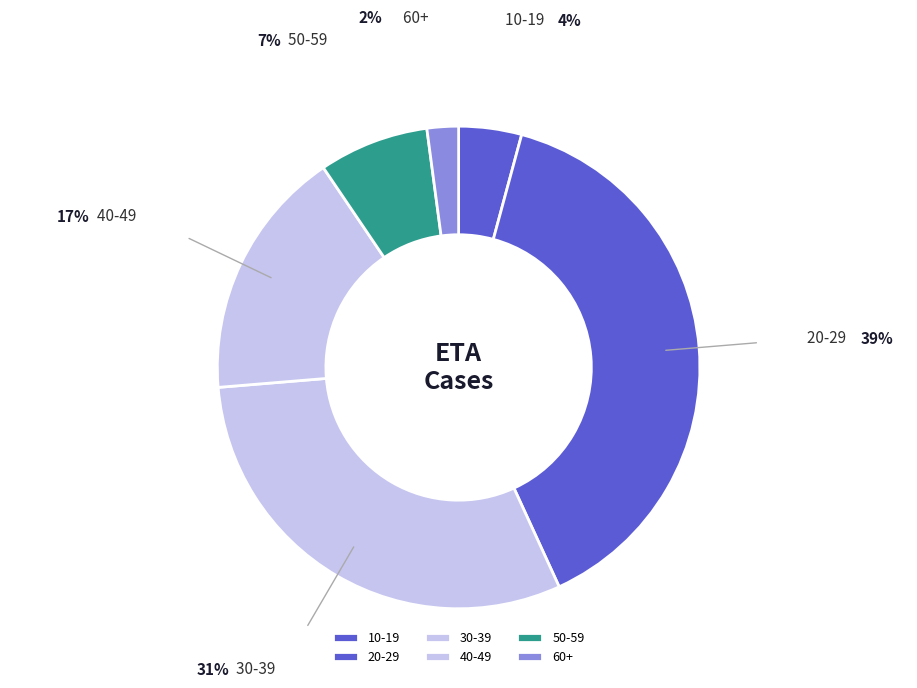

Which slice is the smallest?

60+